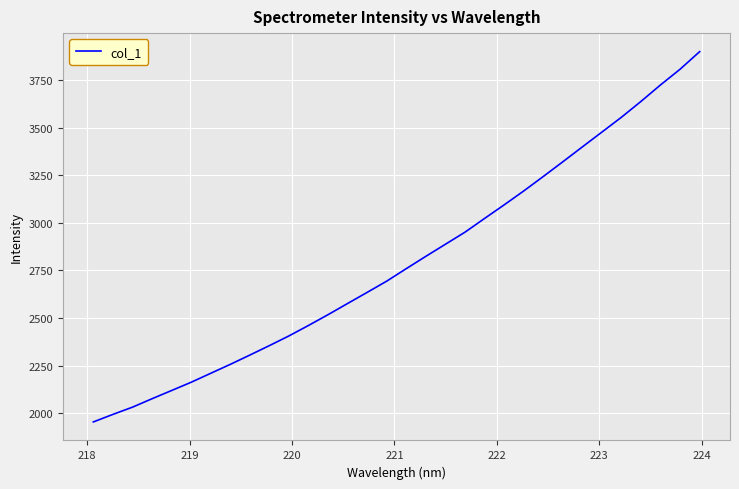

What is the difference between the maximum and minimum values?

1945.3